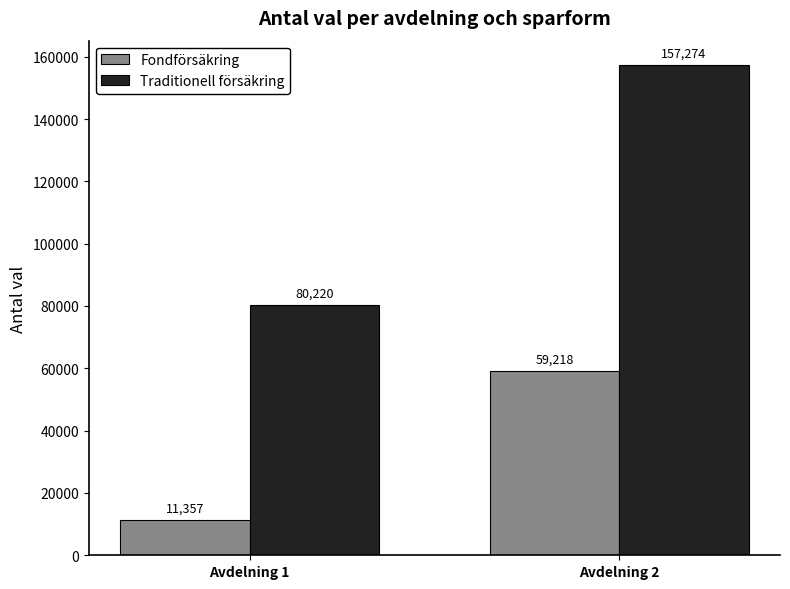

Which series has the largest total across all categories?

Traditionell försäkring